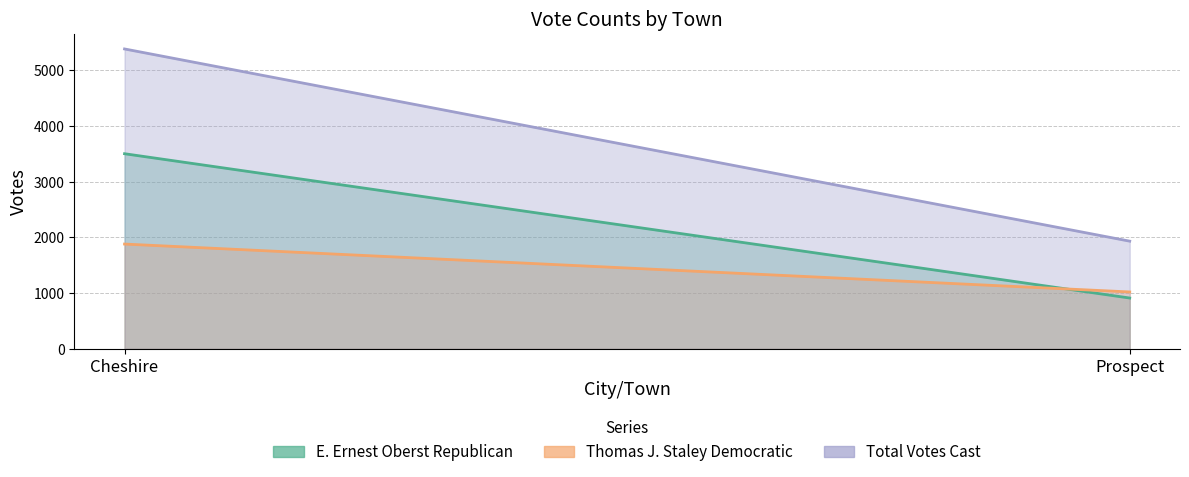

Which series has the largest total across all categories?

Total Votes Cast